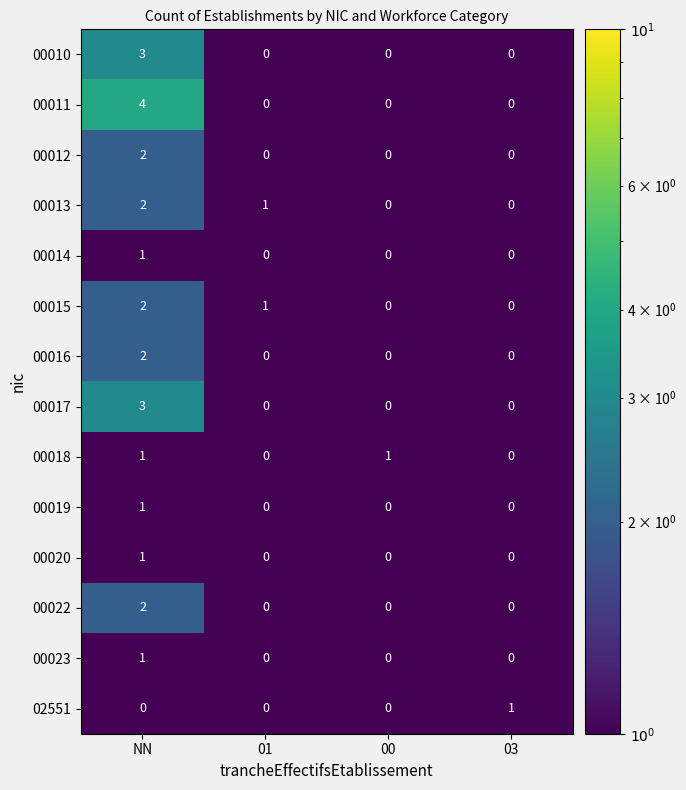

At which category is the sum across all series the highest?

NN